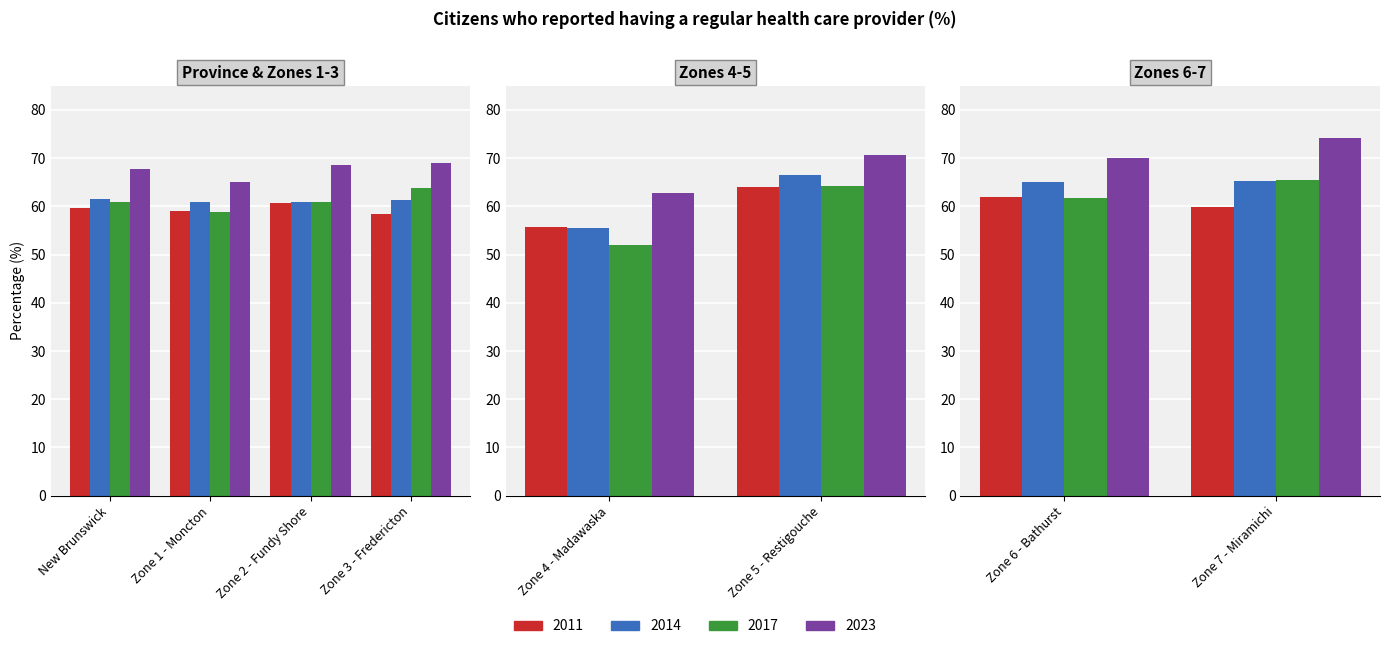

What are all the series names shown in the legend?

2011, 2014, 2017, 2023